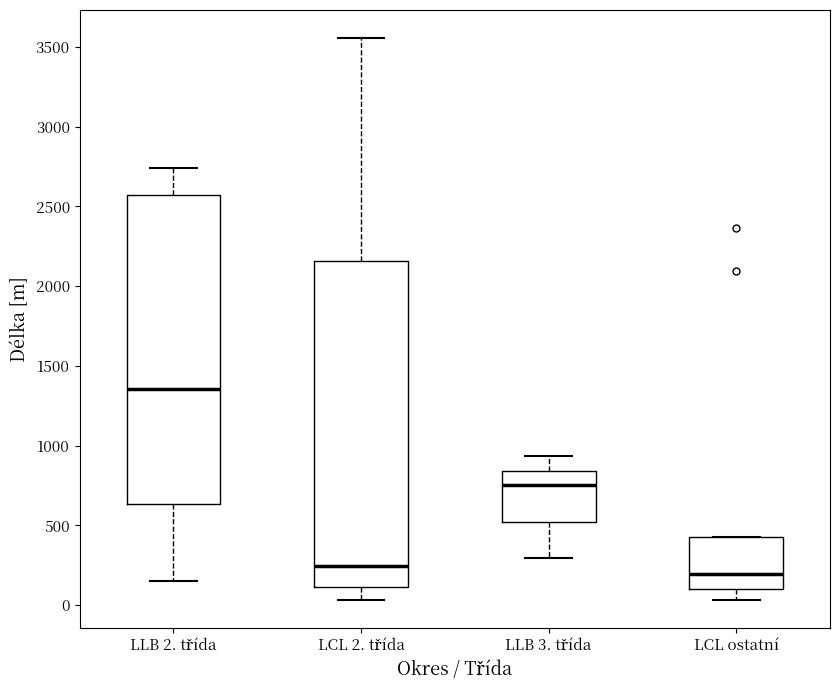

Reading left to right, read every box against the y-axis: the position of its median line, the range the box covers, and the ends of its whiskers. The values are not printed on the chart, so give them approximately, as read against the axis.

LLB 2. třída: median 1350, box 650 to 2550, whiskers 150 to 2750
LCL 2. třída: median 250, box 100 to 2150, whiskers 50 to 3550
LLB 3. třída: median 750, box 500 to 850, whiskers 300 to 950
LCL ostatní: median 200, box 100 to 450, whiskers 50 to 450